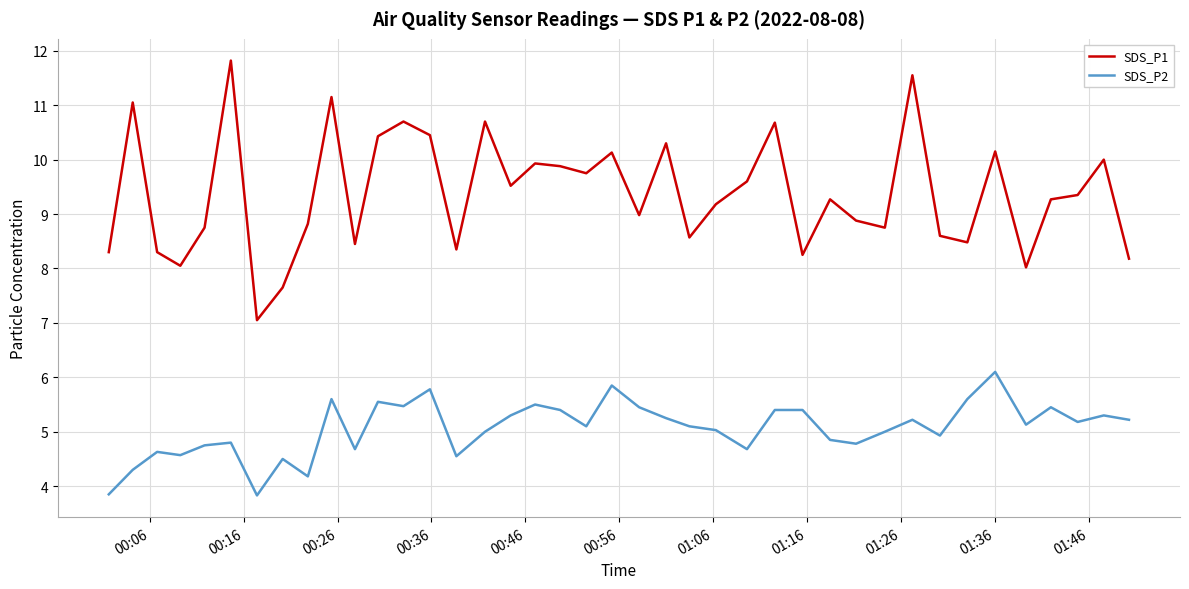

How many lines are shown in the chart?

2